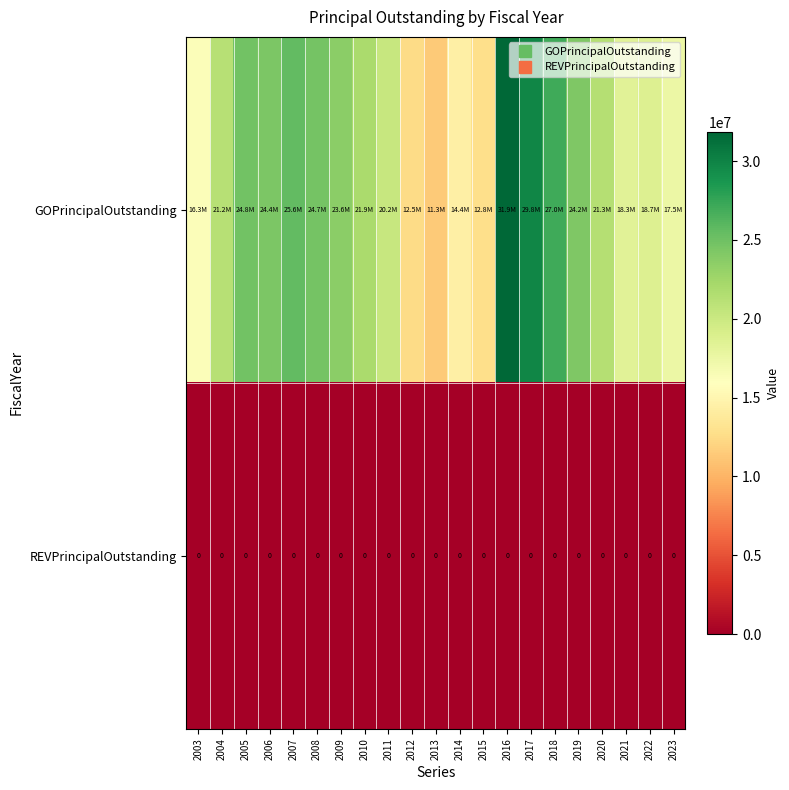

List the series in order of their overall mean, lowest first.

REVPrincipalOutstanding, GOPrincipalOutstanding